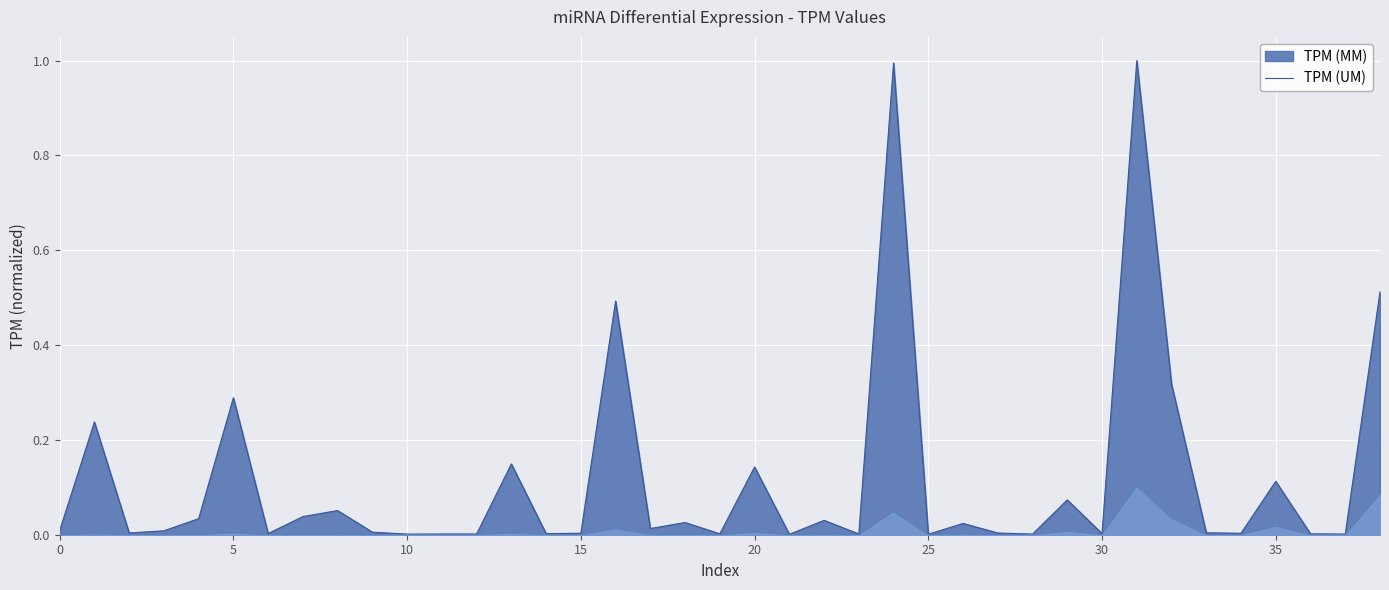

True or false: TPM (MM) and TPM (UM) cross at least once.

False